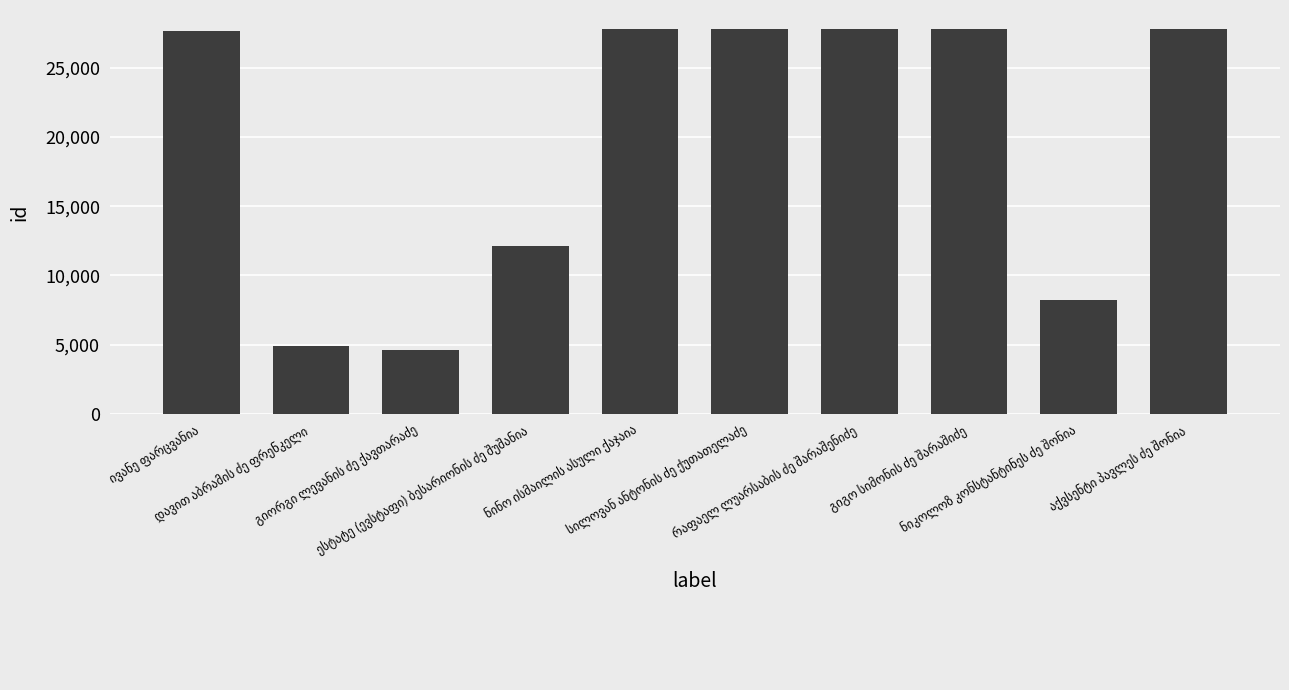

What is the value of the 1st bar from the left?

27668